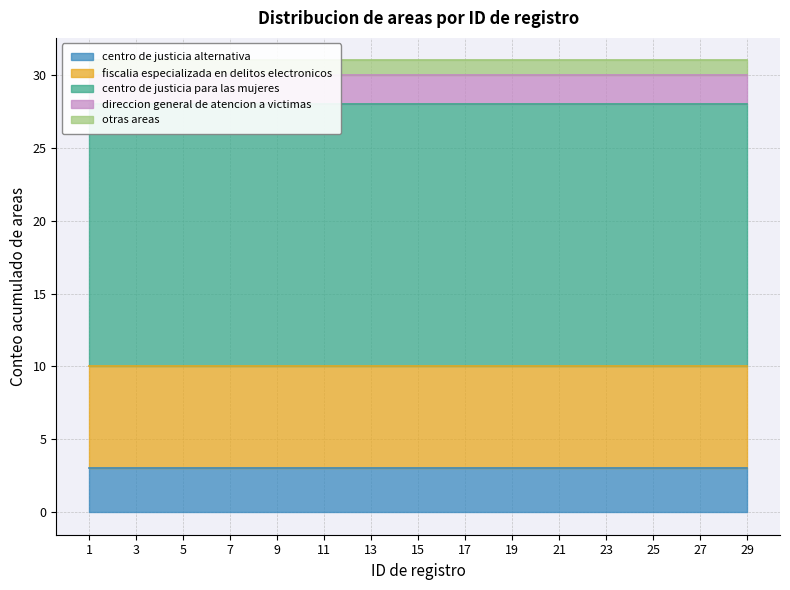

At which category is the sum across all series the highest?

1